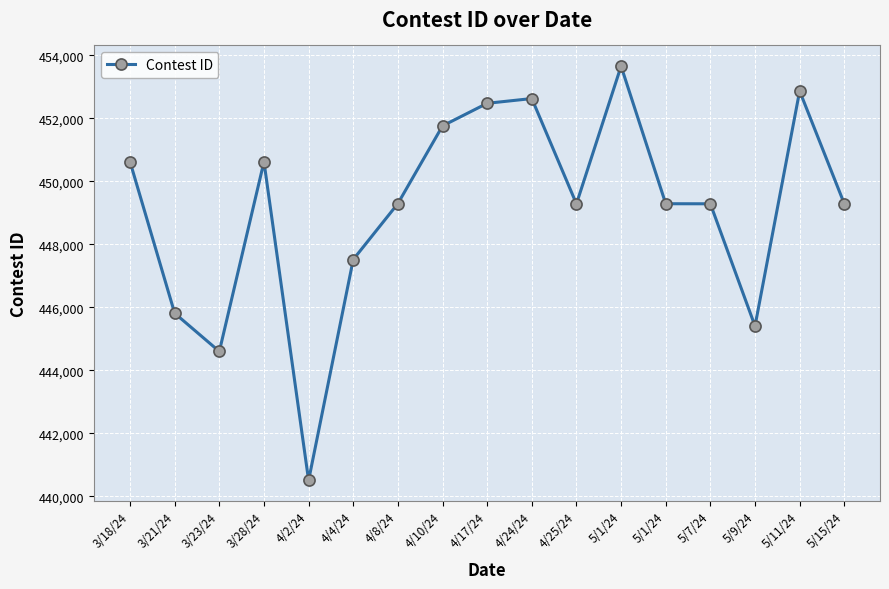

What is the greatest value displayed?

453656